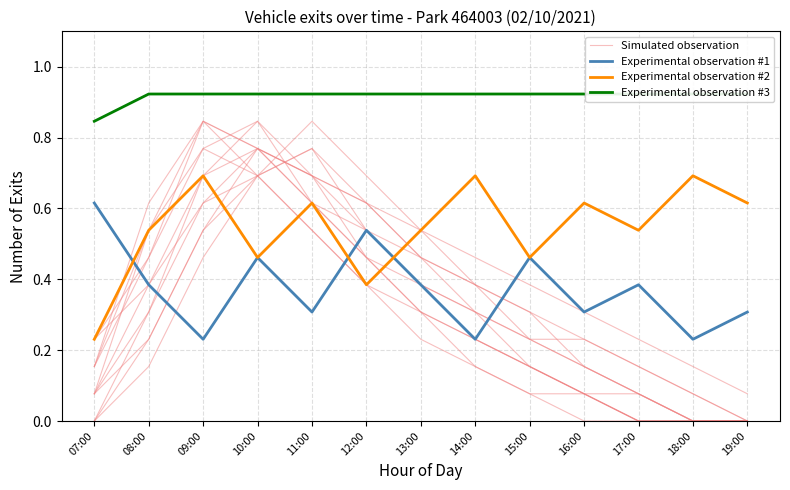

Which has a higher value, 08:00 or 09:00?

09:00